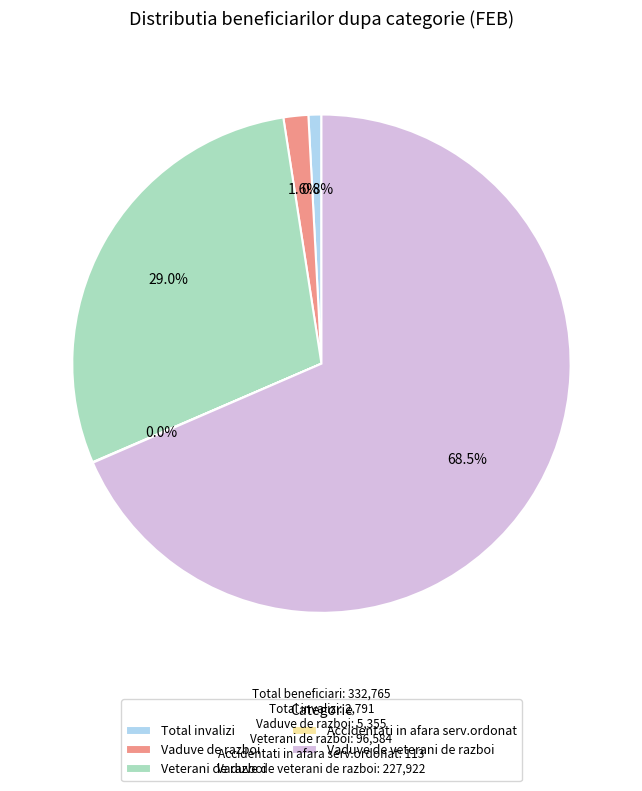

Does Total invalizi account for over 50% of the chart?

No